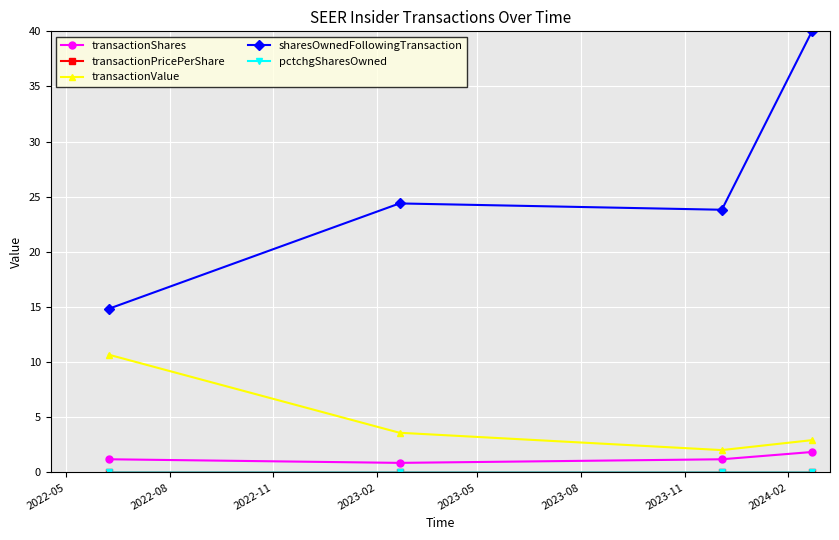

True or false: sharesOwnedFollowingTransaction and transactionShares intersect in this chart.

False